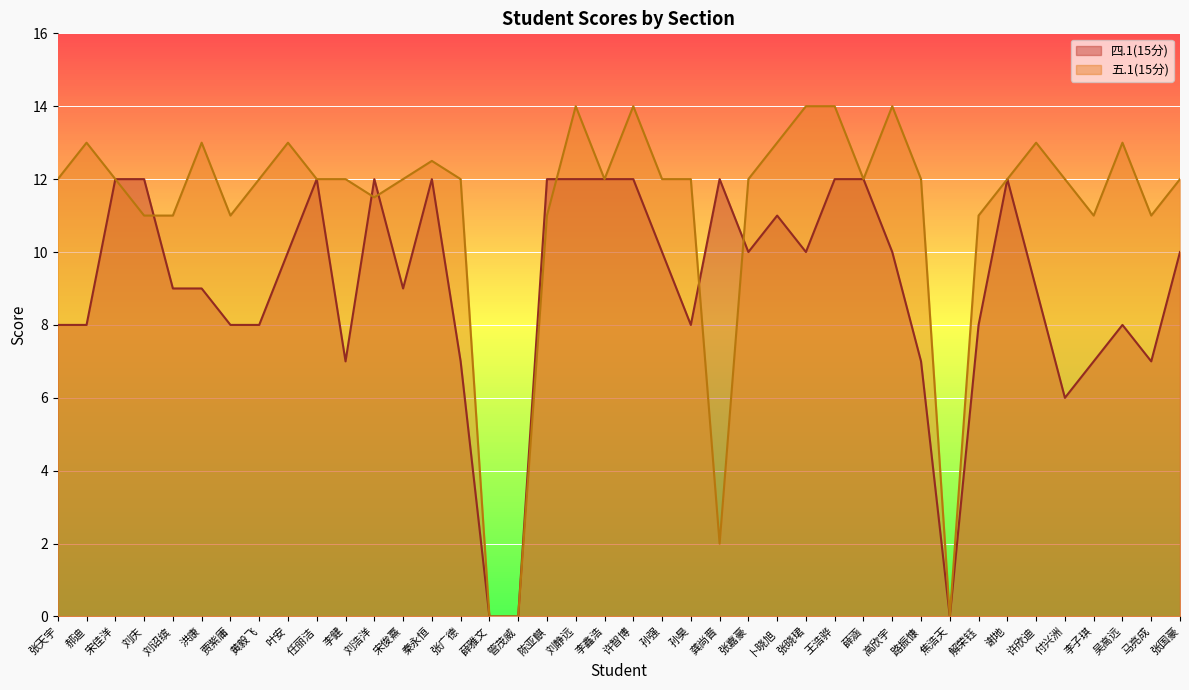

What are all the series names shown in the legend?

四.1(15分), 五.1(15分)